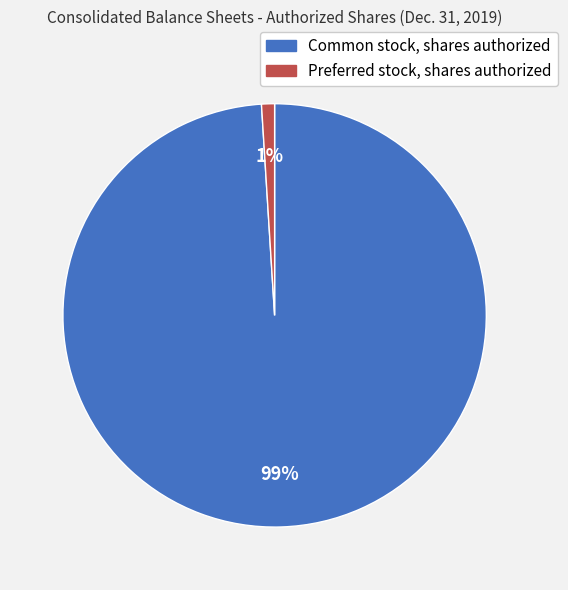

To the nearest percent, what is the combined percentage of Common stock, shares authorized and Preferred stock, shares authorized?

100%